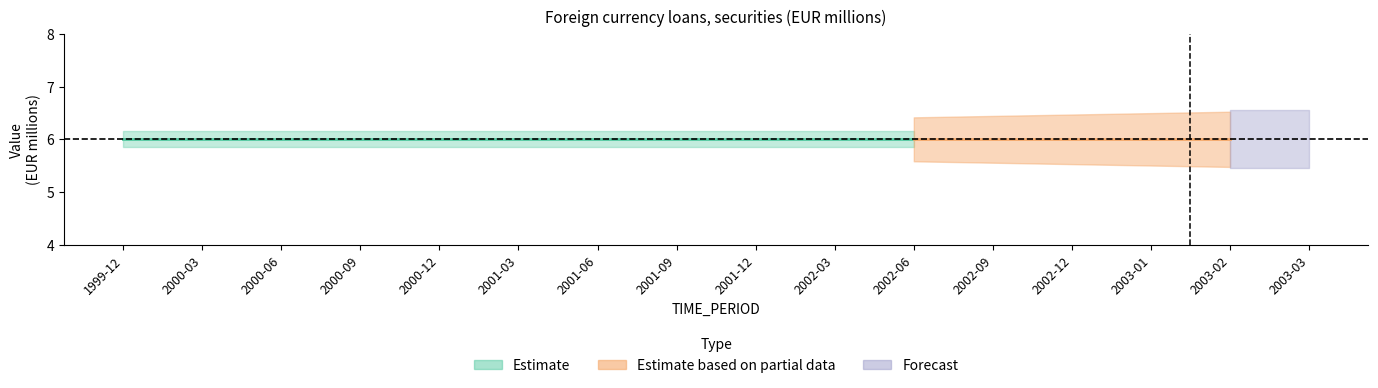

What is the maximum value shown in the chart?

6